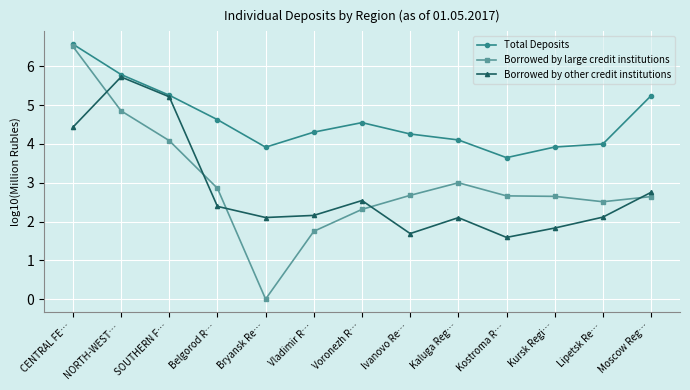

Between Kaluga Reg… and Moscow Reg…, which series saw the biggest shift?

Total Deposits